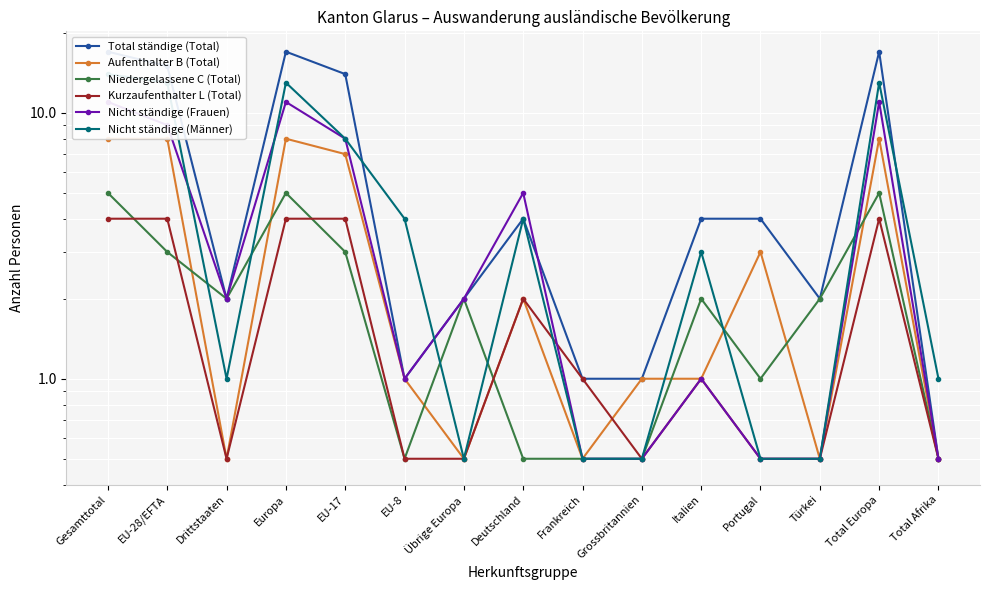

What is the difference between the maximum and second lowest values in the Nicht ständige (Frauen) series?

10.5